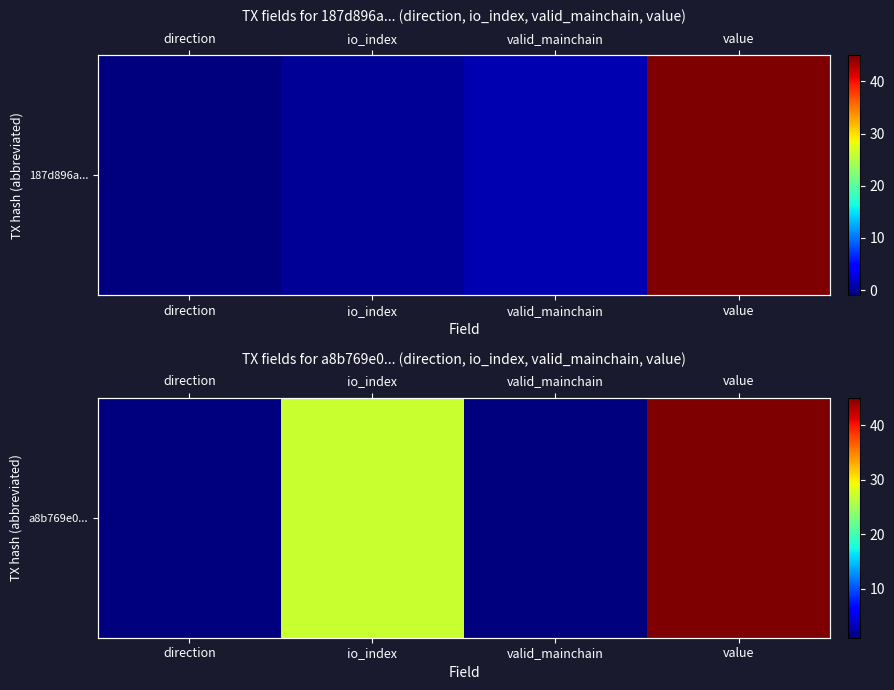

At which label is the value closest to 23?

io_index